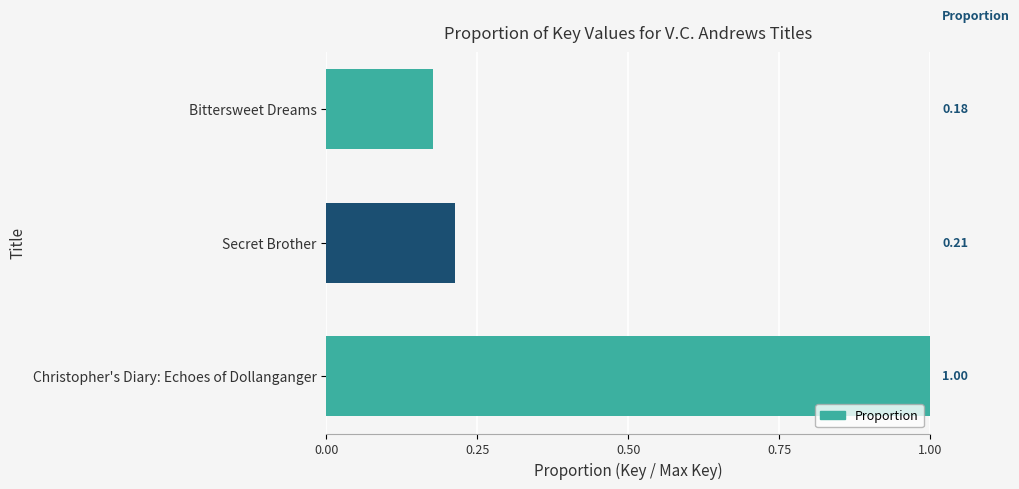

Which has a higher value, Secret Brother or Bittersweet Dreams?

Secret Brother